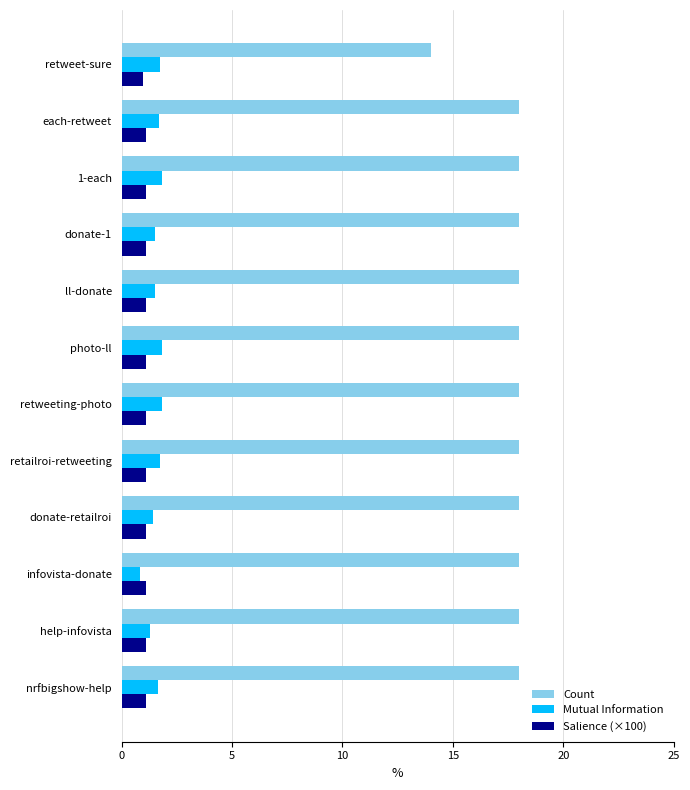

Which series has the largest total across all categories?

Count